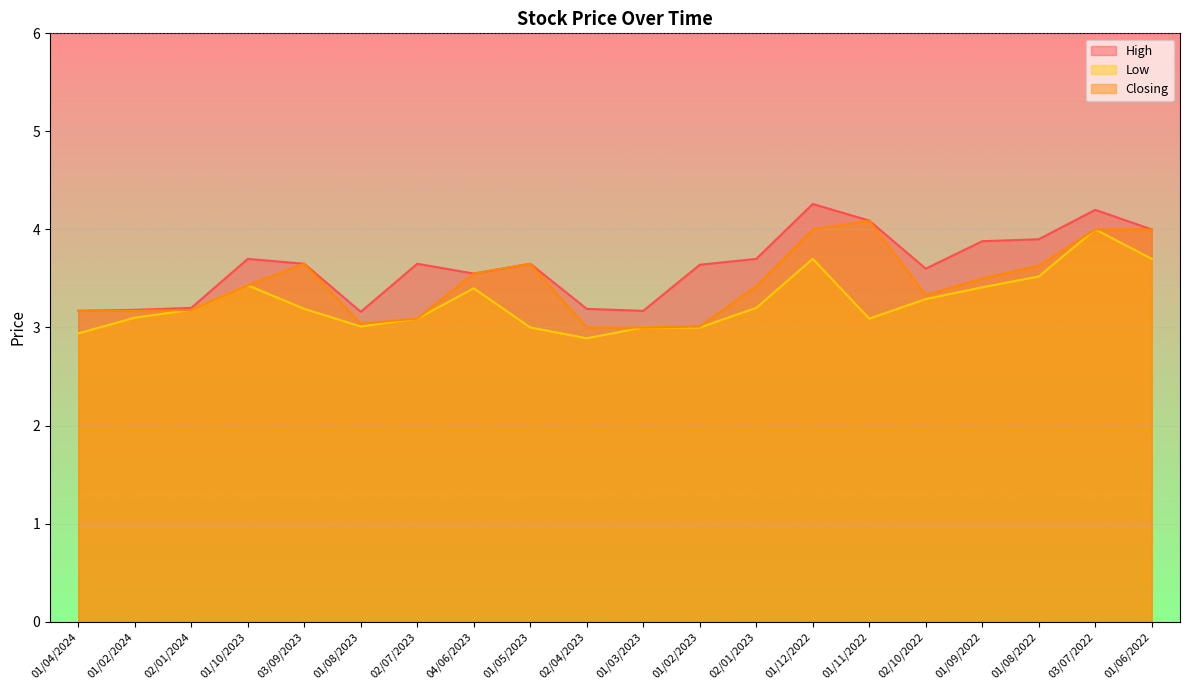

How many lines are shown in the chart?

3